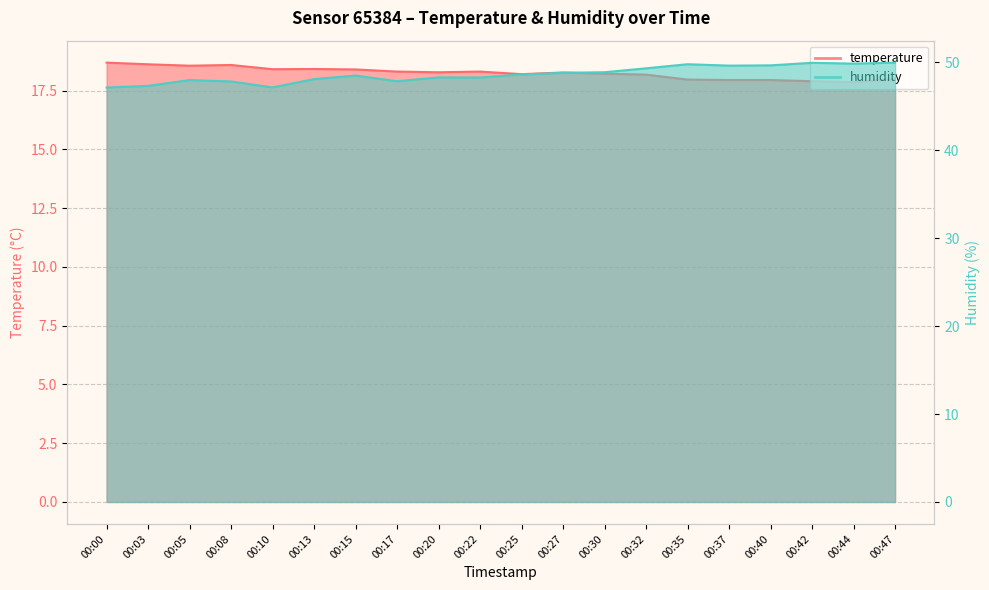

Reading right to left, list all the values displayed in this chart.

temperature: 00:47=18.0	00:44=17.9	00:42=17.9	00:40=17.9	00:37=17.9	00:35=18.0	00:32=18.2	00:30=18.2	00:27=18.3	00:25=18.2	00:22=18.3	00:20=18.3	00:17=18.3	00:15=18.4	00:13=18.4	00:10=18.4	00:08=18.6	00:05=18.6	00:03=18.6	00:00=18.7
humidity: 00:47=50.0	00:44=49.9	00:42=50.0	00:40=49.7	00:37=49.6	00:35=49.8	00:32=49.3	00:30=48.9	00:27=48.8	00:25=48.6	00:22=48.3	00:20=48.3	00:17=47.9	00:15=48.5	00:13=48.1	00:10=47.2	00:08=47.8	00:05=48.0	00:03=47.3	00:00=47.1